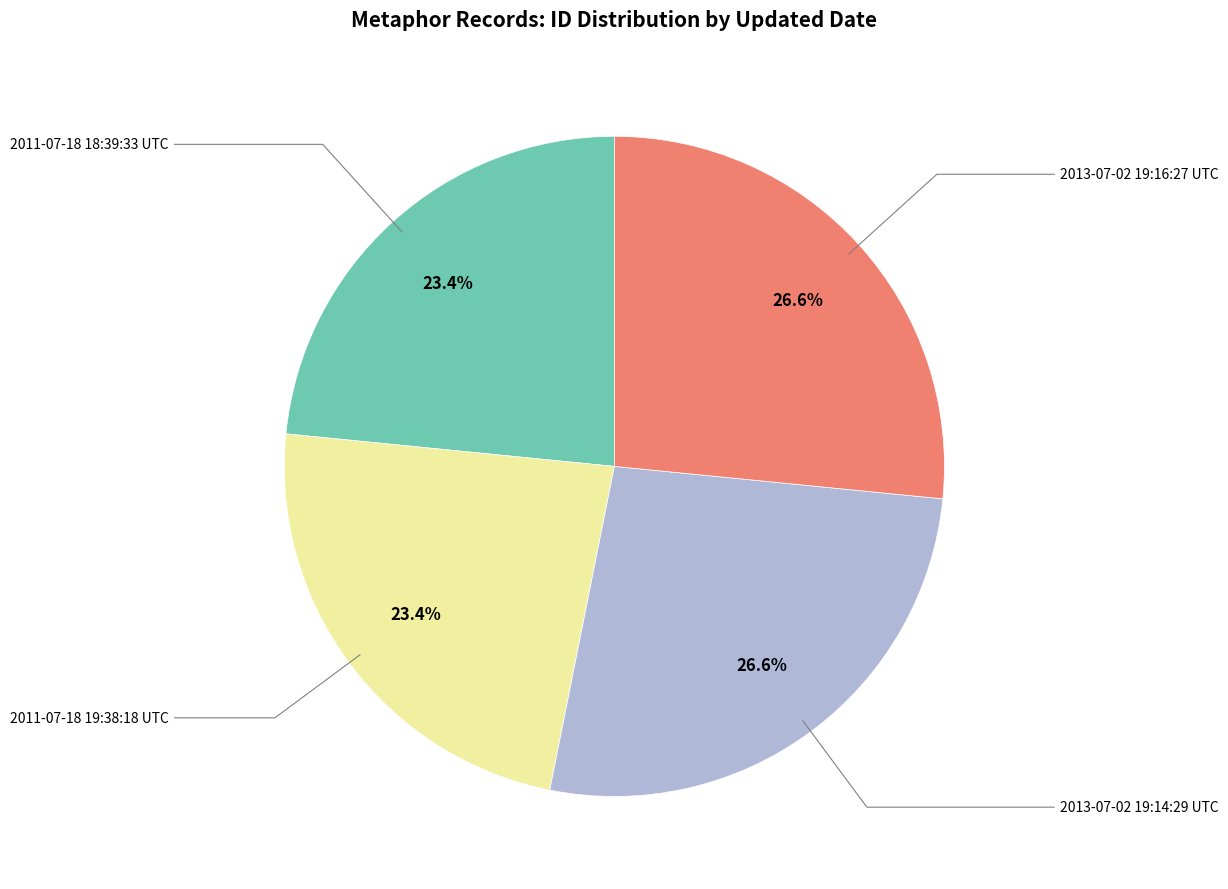

Is there a majority slice in this chart?

No